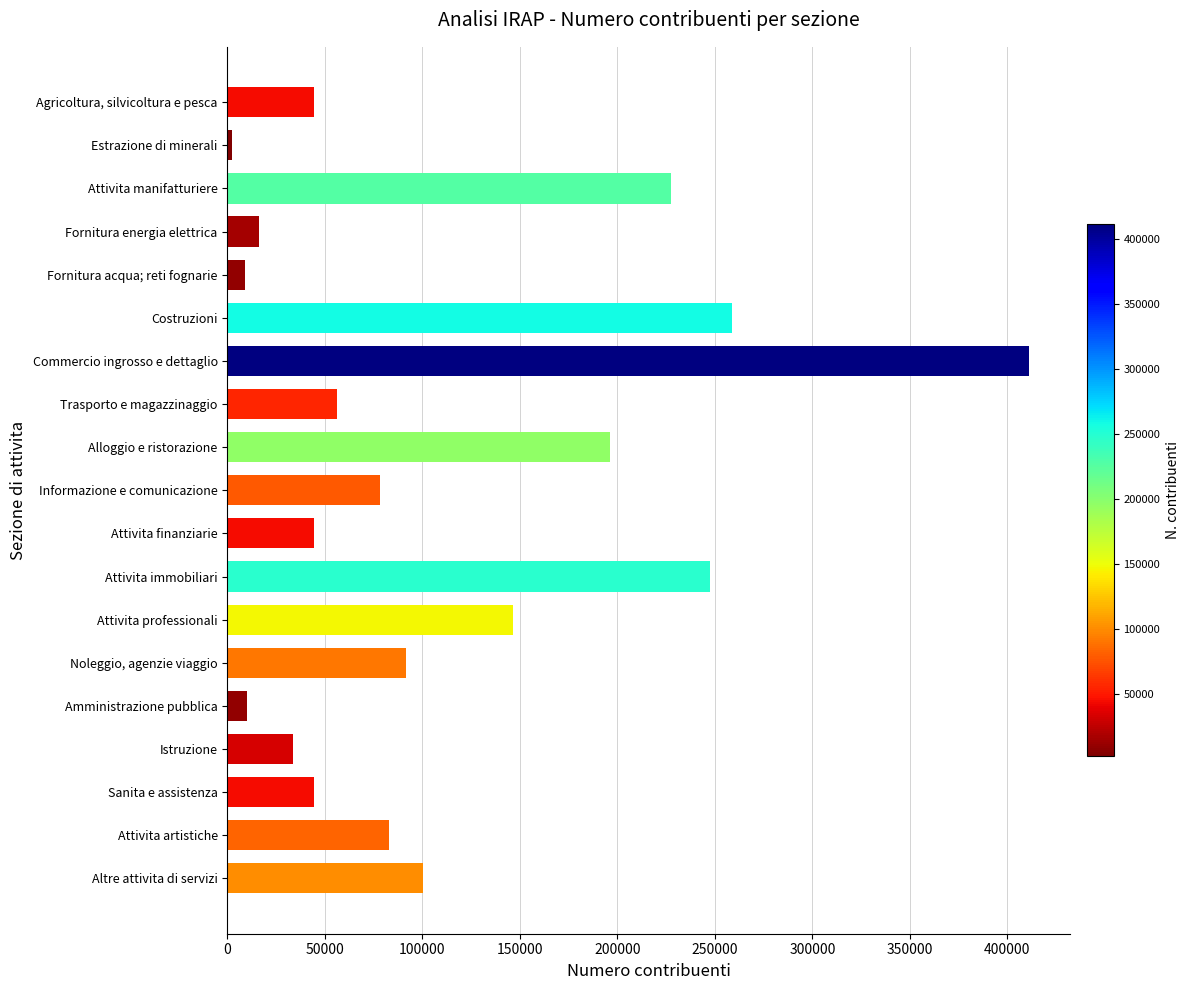

What is the label of the 8th bar from the top?

Trasporto e magazzinaggio